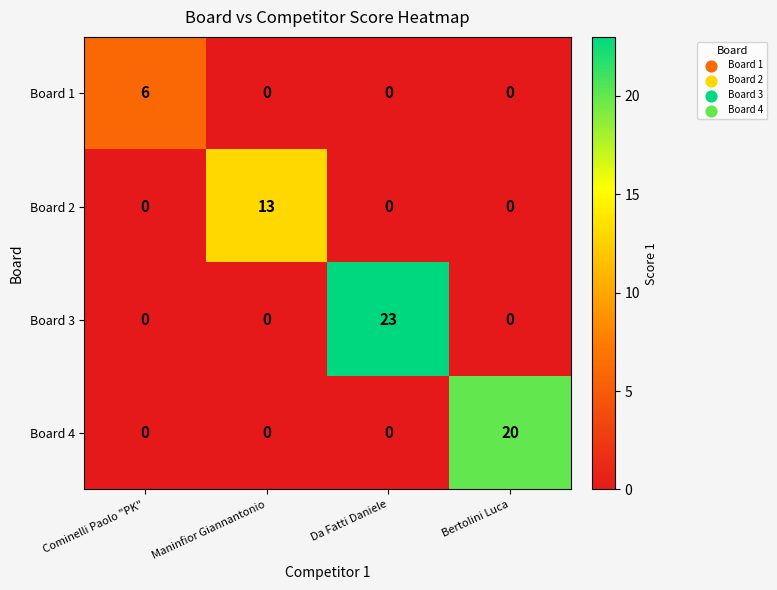

What is the difference between the maximum and minimum values in the Board 3 series?

23